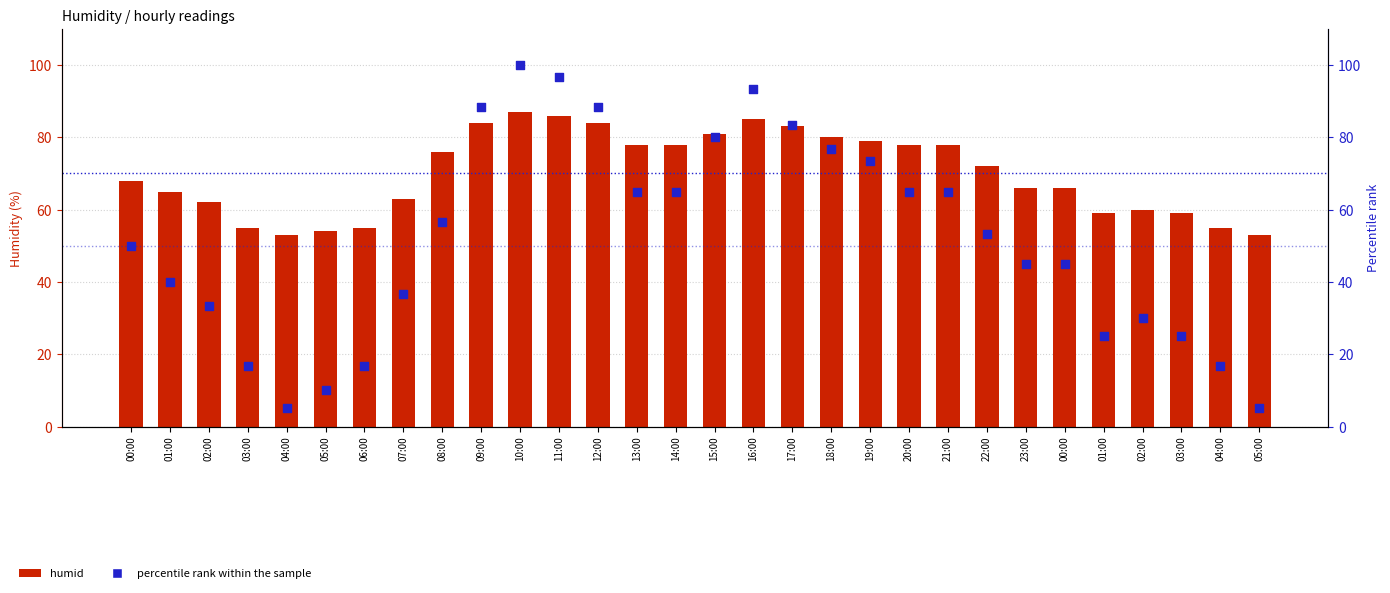

What is the total value across all series at 17:00?

166.3